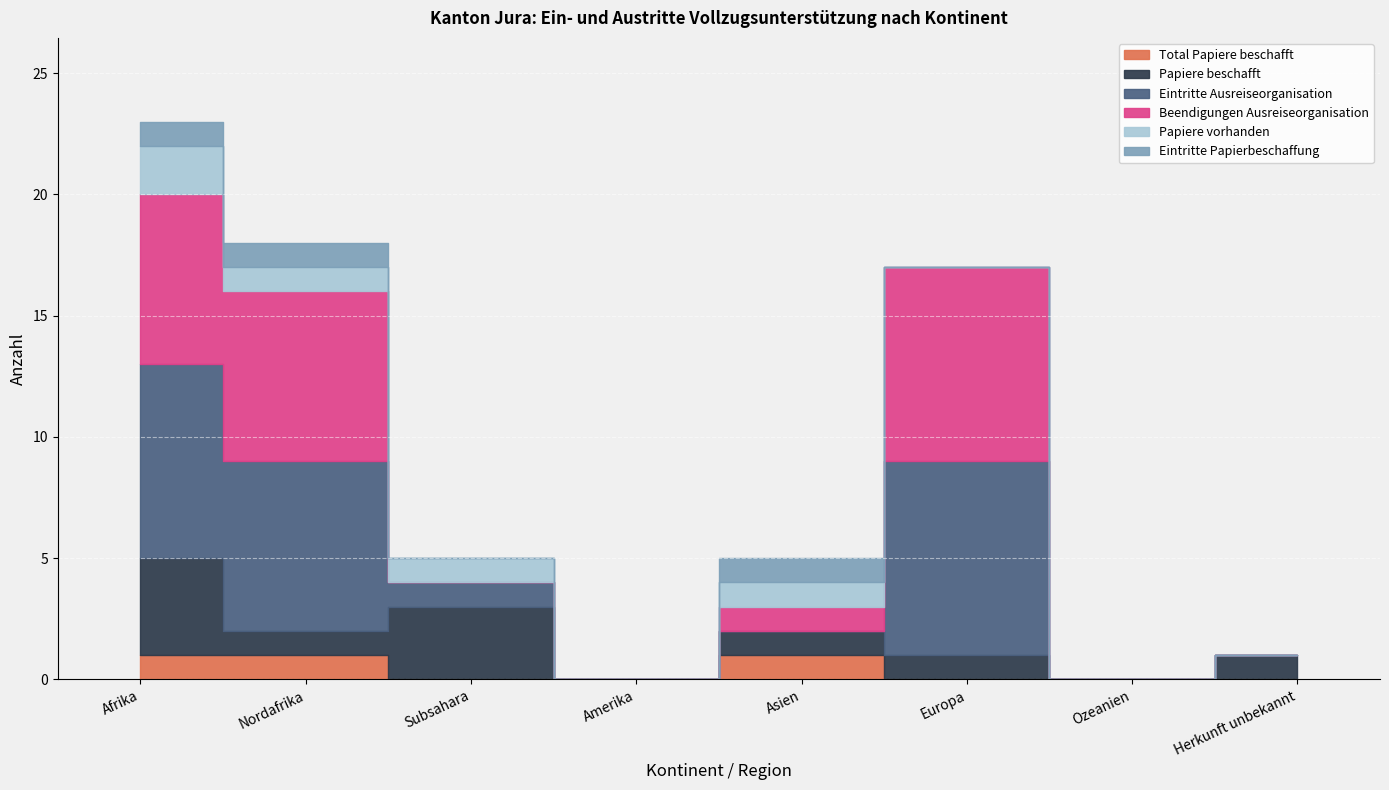

Reading left to right, transcribe all the data shown in this chart.

Total Papiere beschafft: 1	1	0	0	1	0	0	0
Papiere beschafft: 4	1	3	0	1	1	0	1
Eintritte Ausreiseorganisation: 8	7	1	0	0	8	0	0
Beendigungen Ausreiseorganisation: 7	7	0	0	1	8	0	0
Papiere vorhanden: 2	1	1	0	1	0	0	0
Eintritte Papierbeschaffung: 1	1	0	0	1	0	0	0